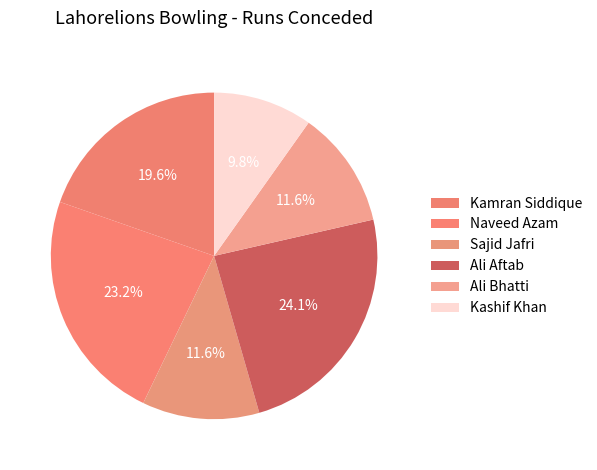

Rank the categories by value from highest to lowest.

Ali Aftab, Naveed Azam, Kamran Siddique, Sajid Jafri, Ali Bhatti, Kashif Khan